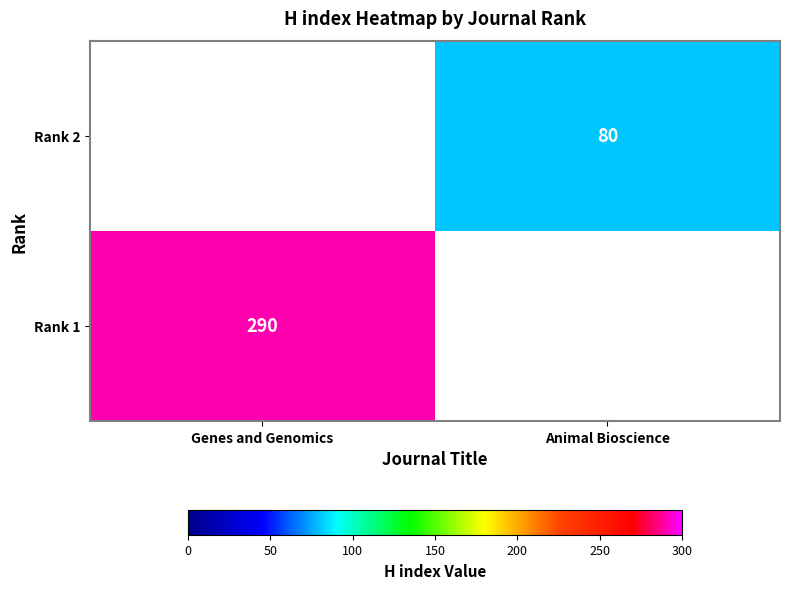

Is it true that Rank 1 equals 290 at Genes and Genomics?

True